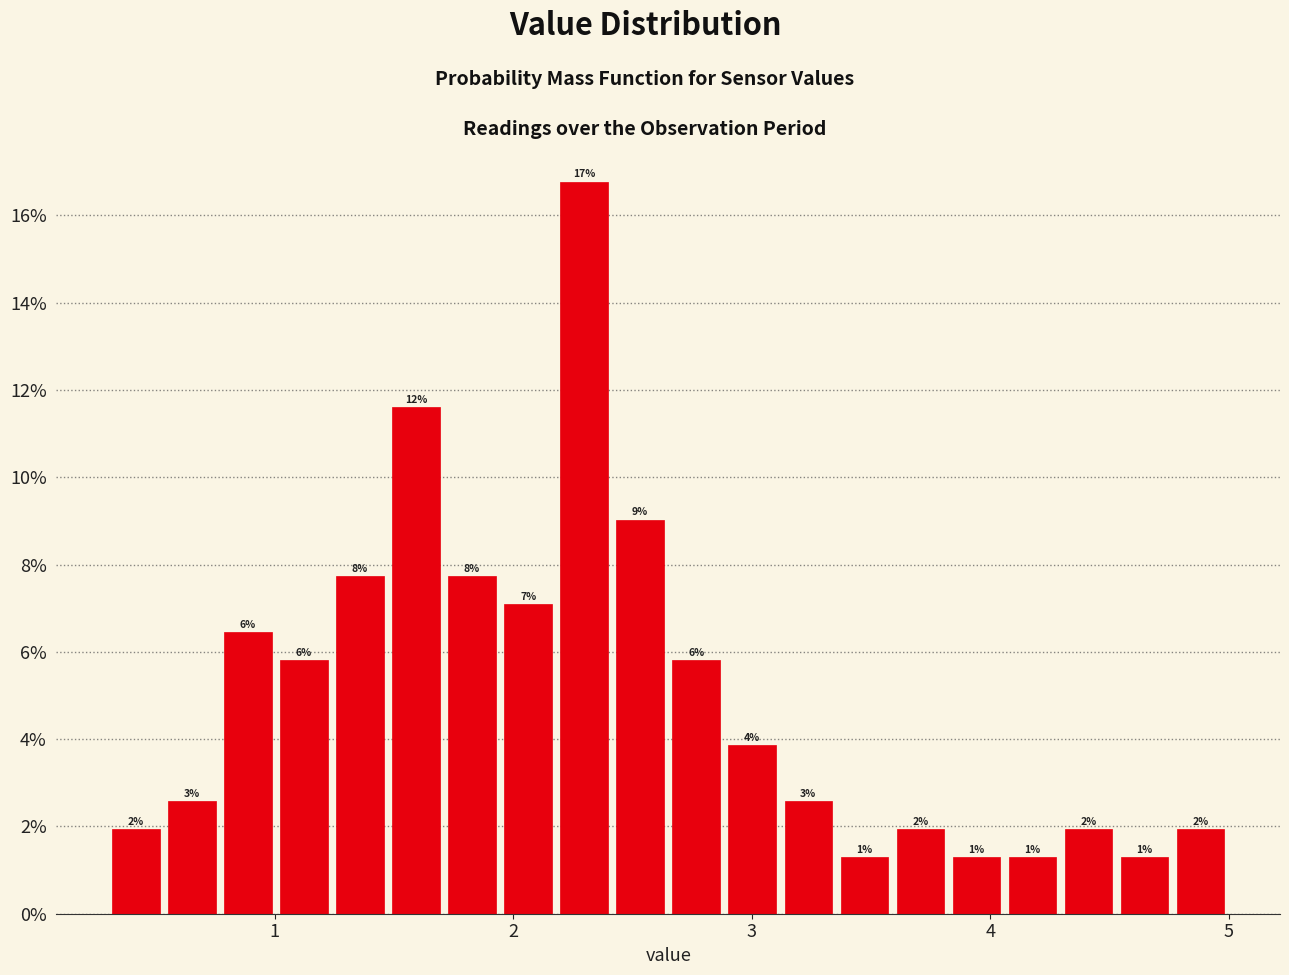

Around what value on the x-axis is the tallest bar? Give the approximate position of its centre, as read against the axis.

2.3